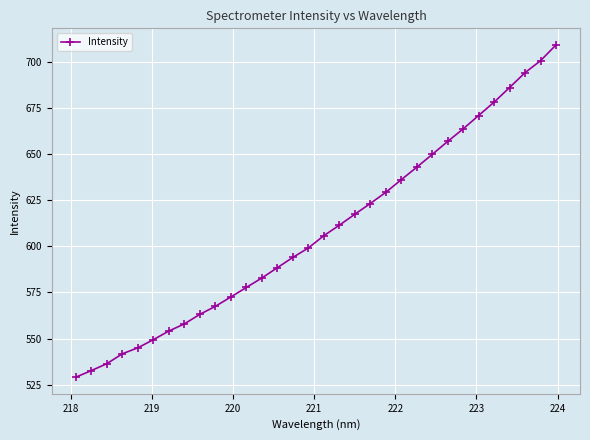

What is the sum of all values?

19468.4